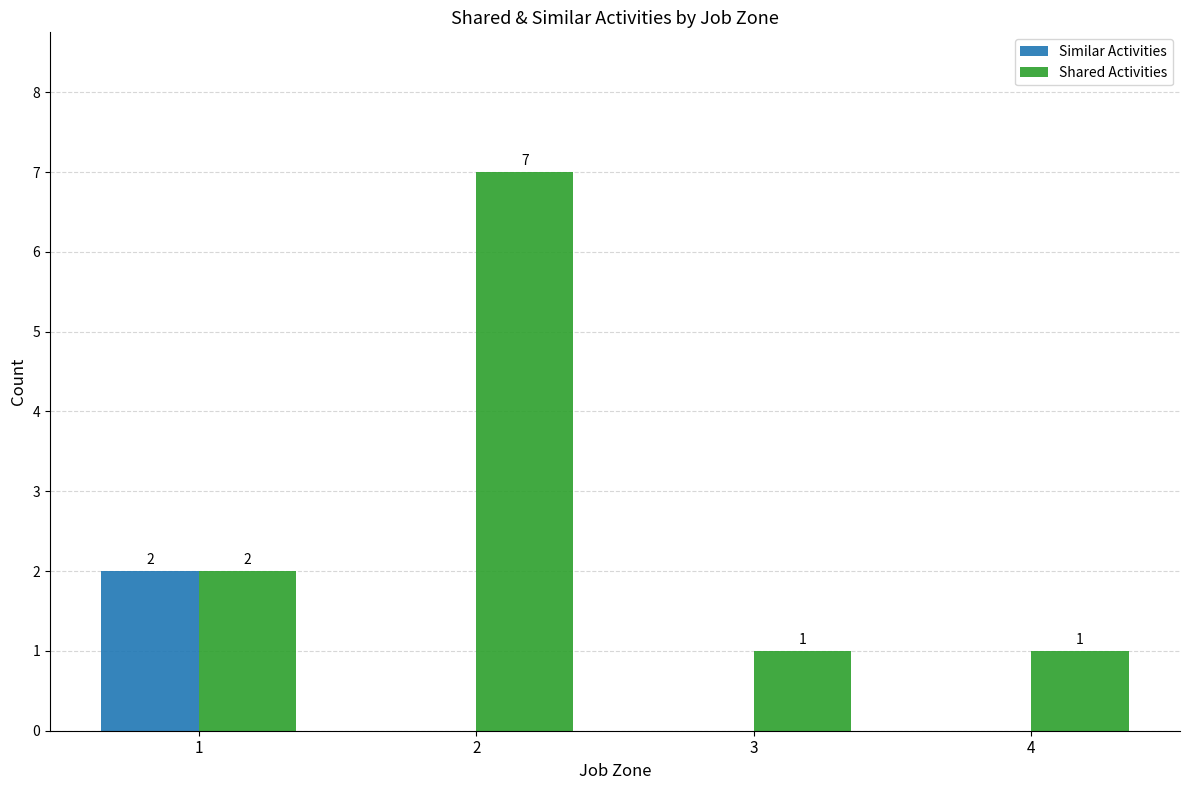

How many Shared Activities values are between 1 and 7?

4